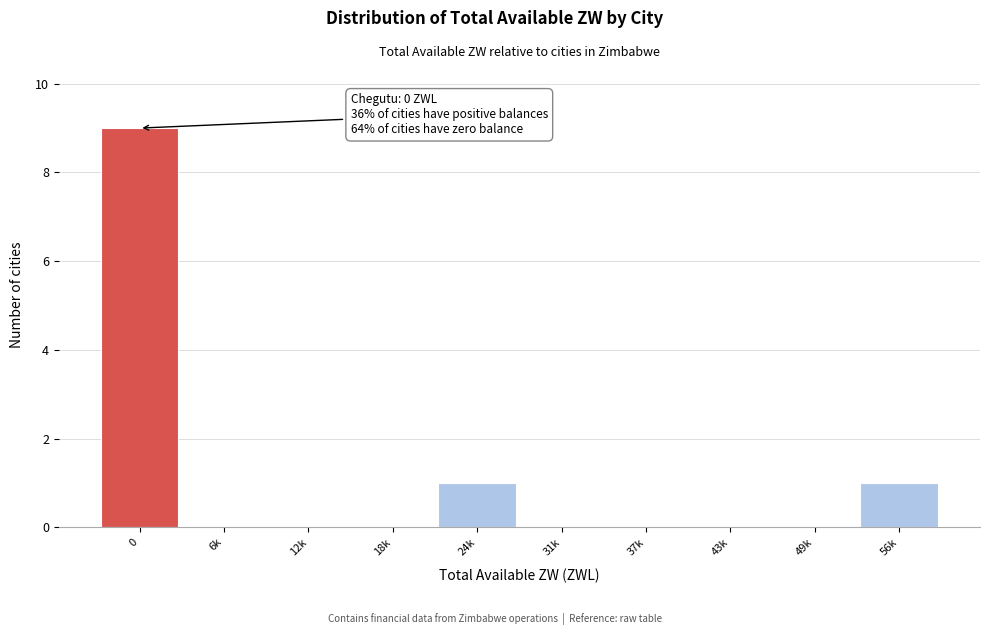

Reading right to left, list all the values displayed in this chart.

56k=1	49k=0	43k=0	37k=0	31k=0	24k=1	18k=0	12k=0	6k=0	0=9